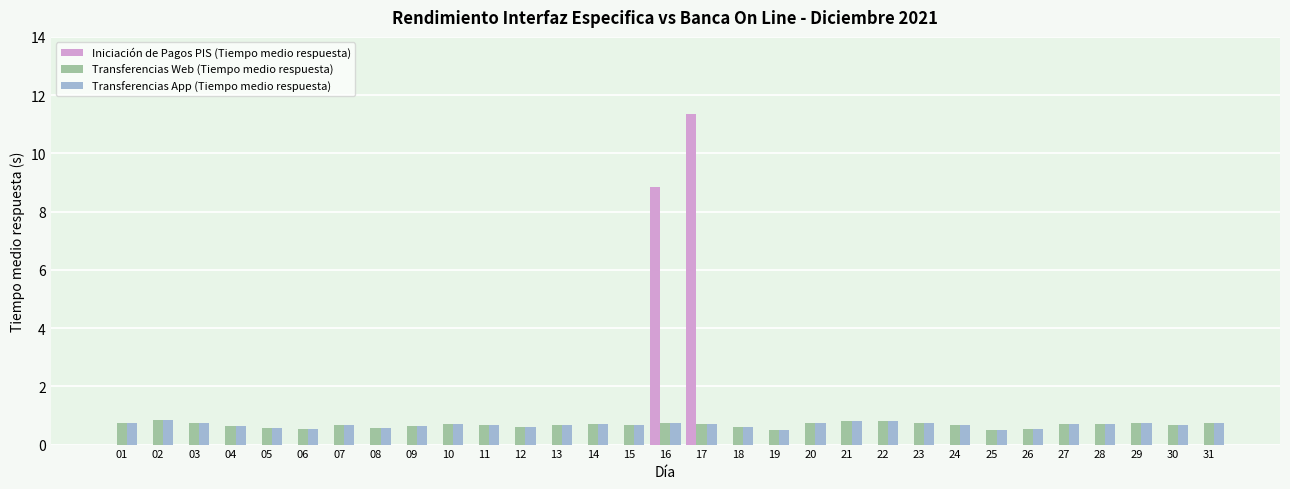

Which series has the largest range (max minus min)?

Iniciación de Pagos PIS (Tiempo medio respuesta)